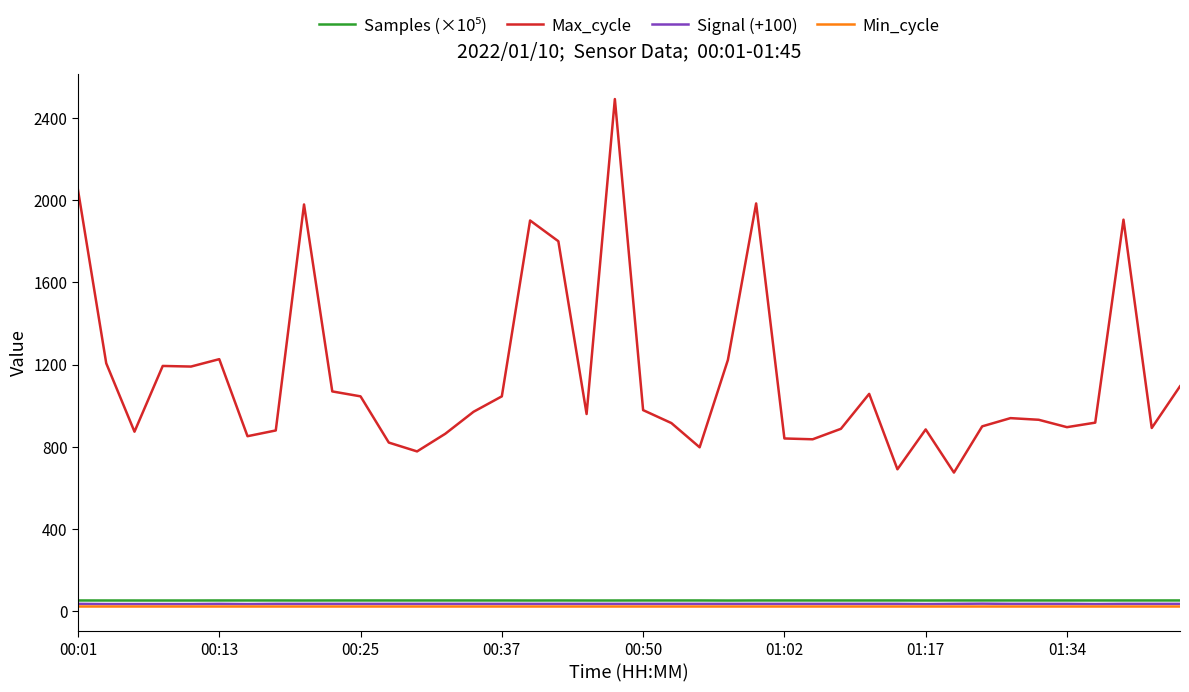

What is the greatest value displayed?

2492.0